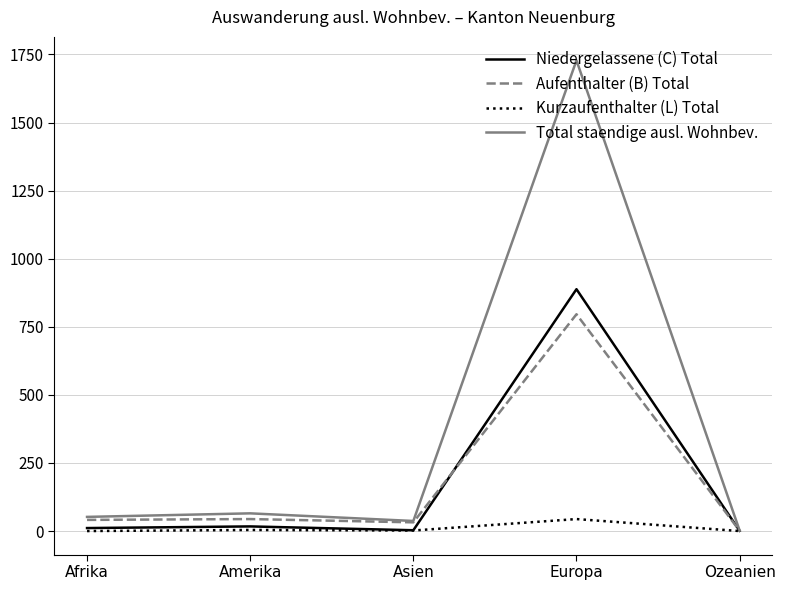

Is the value of Total staendige ausl. Wohnbev. at Europa greater than the value of Kurzaufenthalter (L) Total at Ozeanien?

Yes